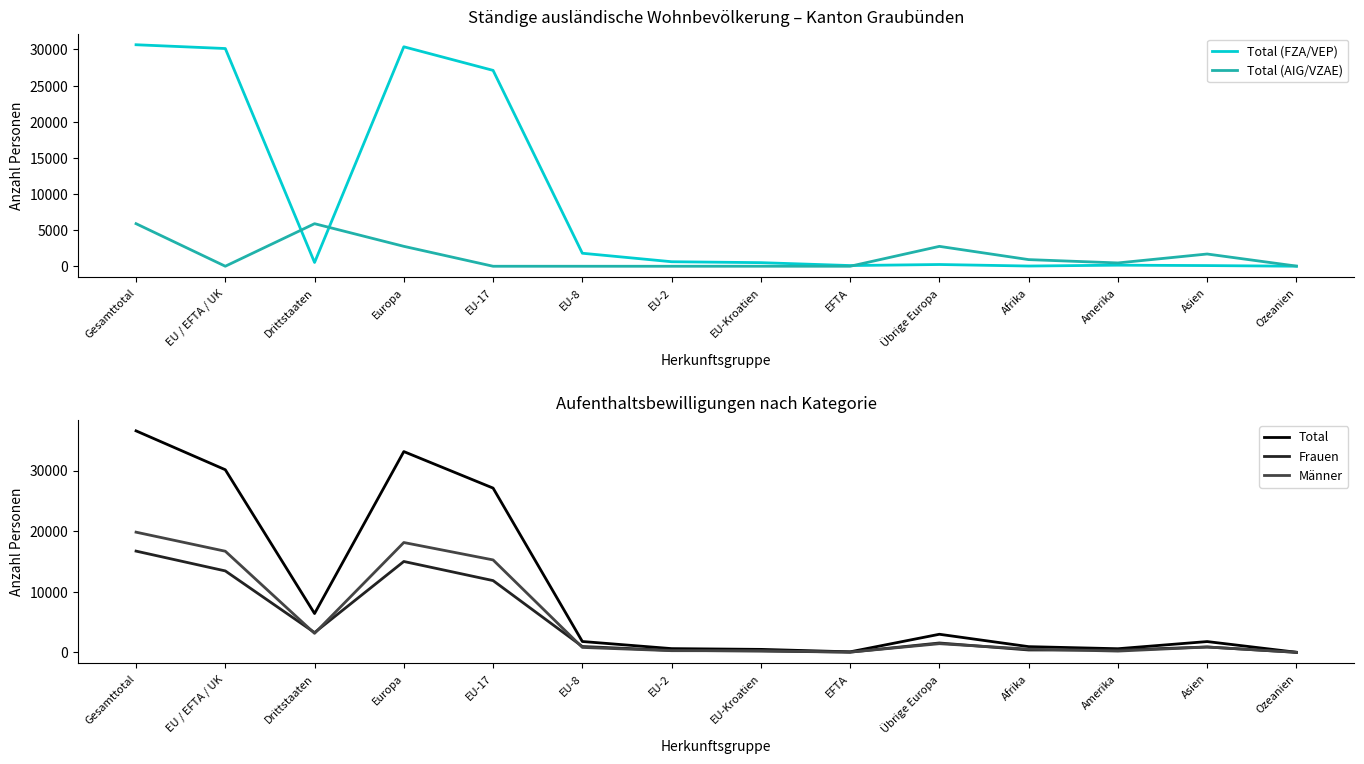

In Total (AIG/VZAE), how many points are lower than both neighbors (excluding endpoints)?

3